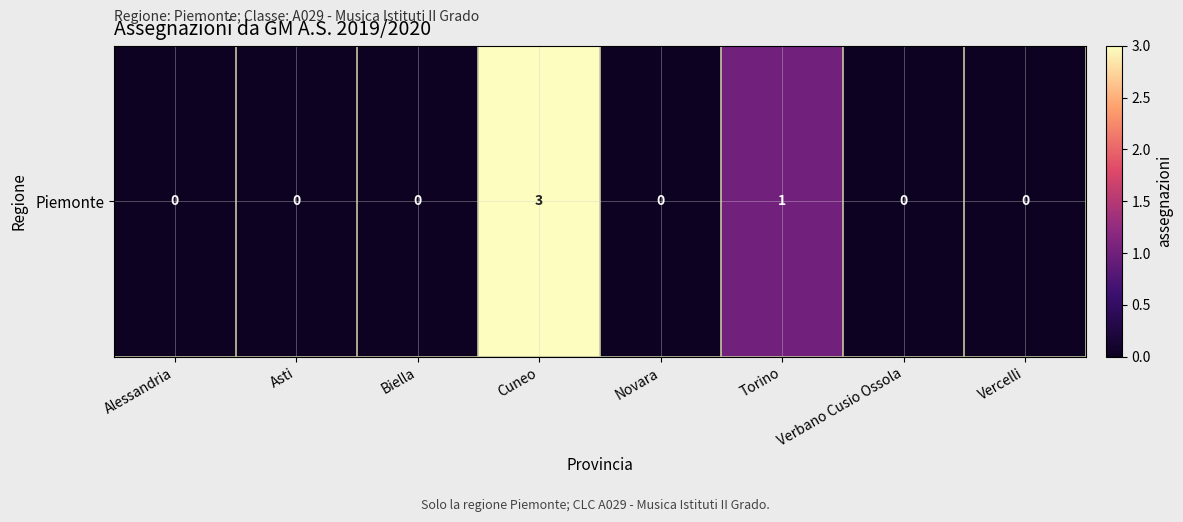

How many data points are above 0?

2